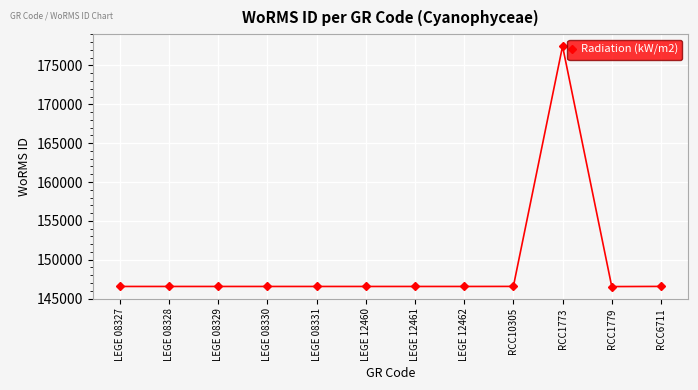

Count the number of categories in the chart.

12